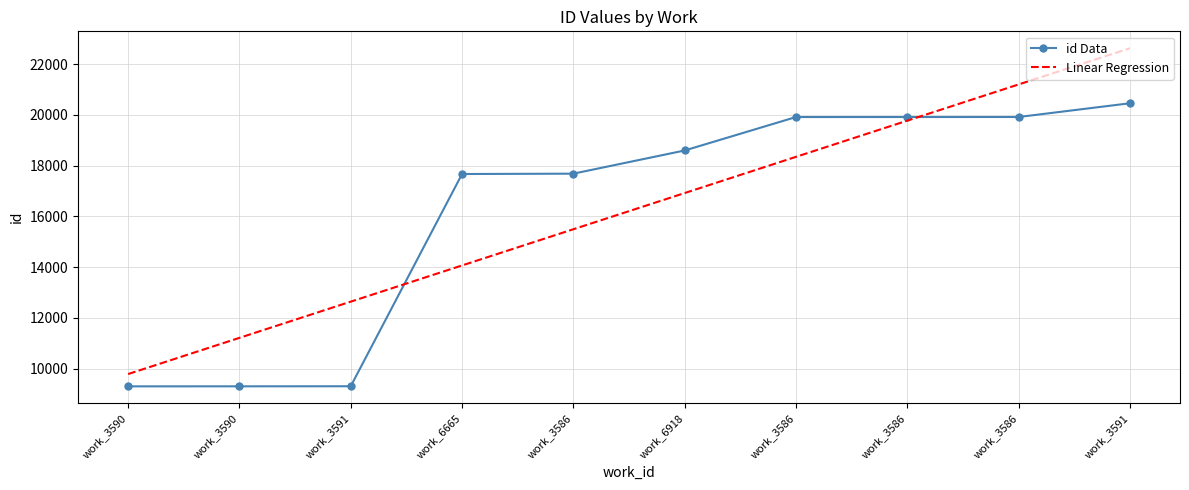

Reading right to left, extract all data points from this chart.

id Data: work_3591=20461.0	work_3586=19920.0	work_3586=19919.0	work_3586=19918.0	work_6918=18600.0	work_3586=17686.0	work_6665=17672.0	work_3591=9305.0	work_3590=9302.0	work_3590=9301.0
Linear Regression: work_3591=22630.8	work_3586=21203.6	work_3586=19776.4	work_3586=18349.2	work_6918=16922.0	work_3586=15494.8	work_6665=14067.6	work_3591=12640.4	work_3590=11213.2	work_3590=9786.0